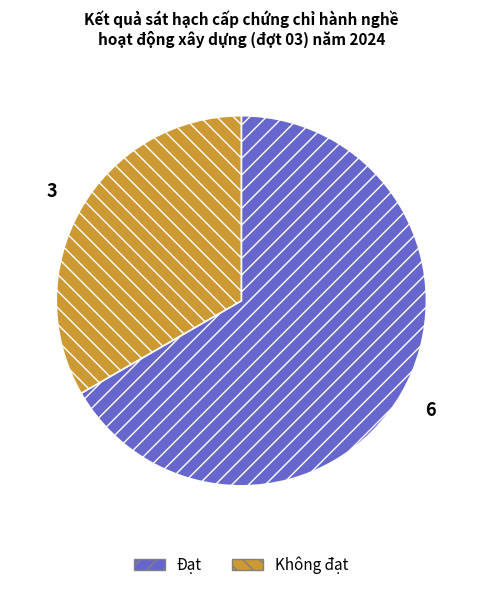

Do Không đạt and Đạt together represent more than half of the pie?

Yes